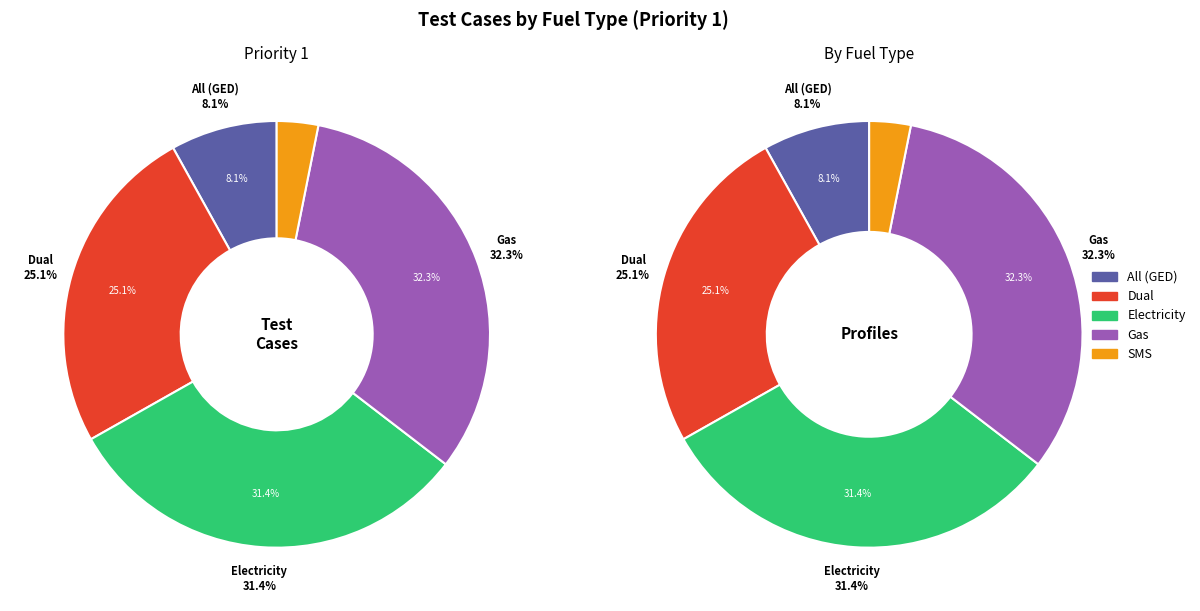

What is the change in value from Dual to Gas?

+16